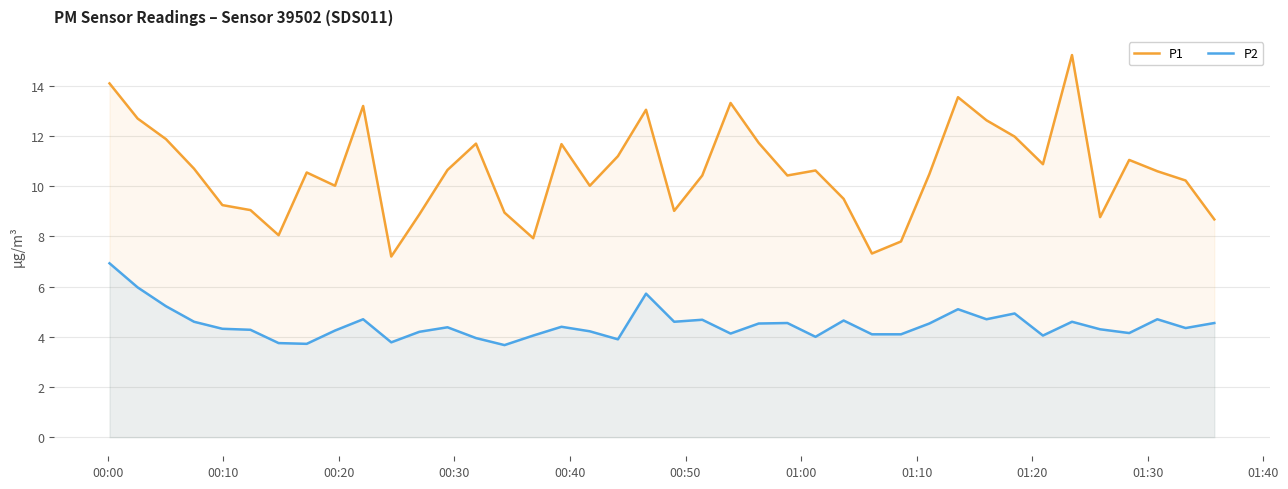

How many interior local peaks does the P2 series have?

11